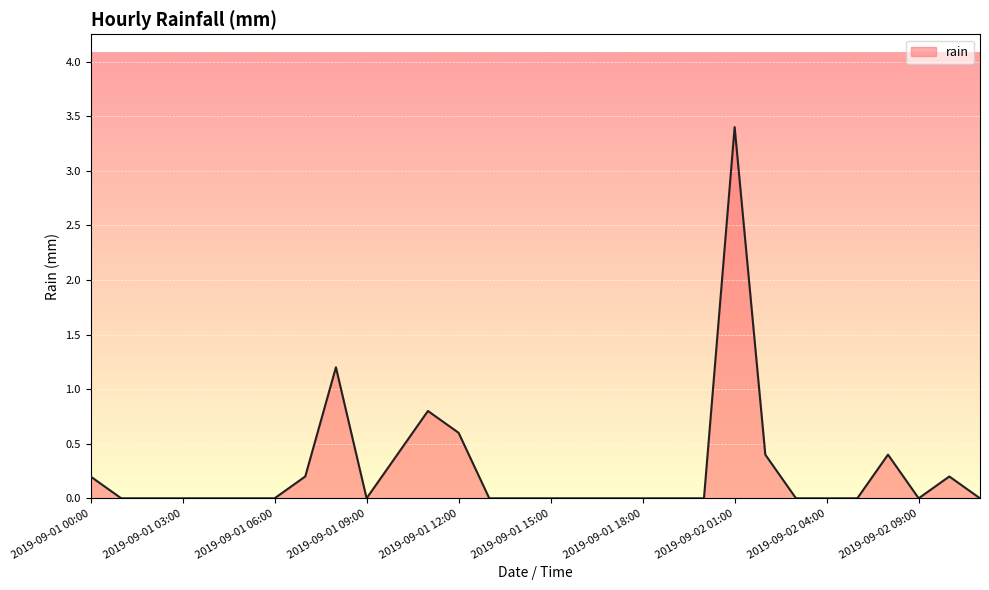

How many lines are shown in the chart?

1